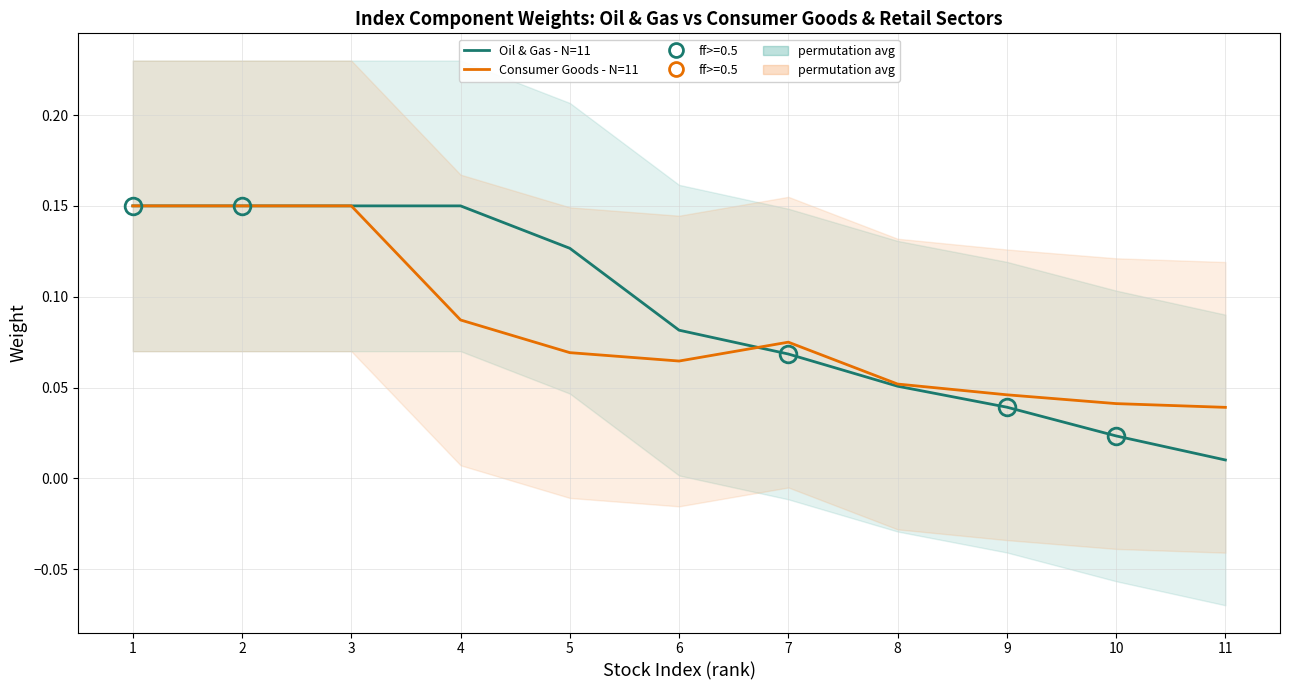

Is it true that Oil & Gas - N=11 equals 0.1 at 5?

False